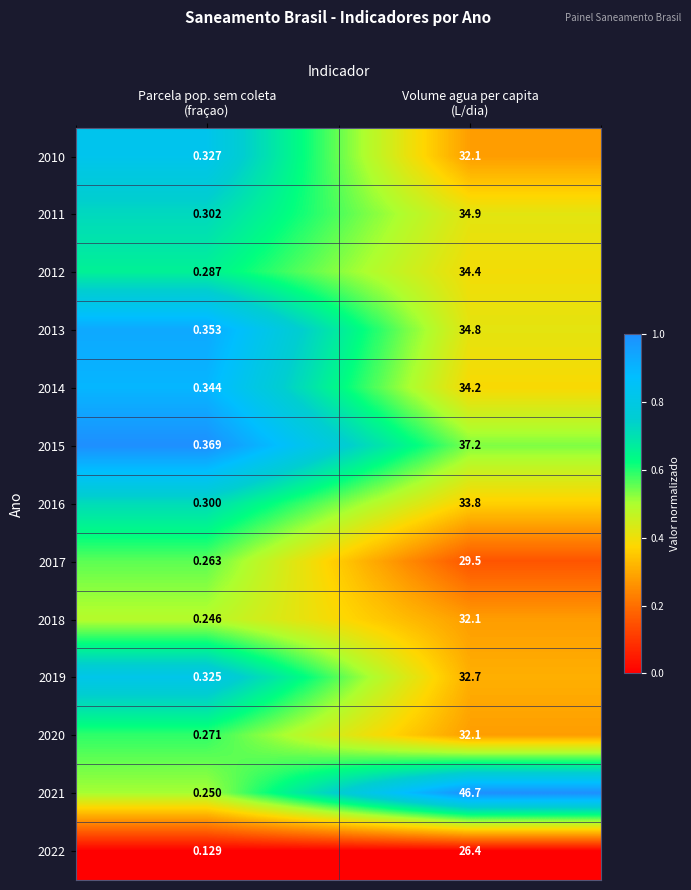

Between Parcela pop. sem coleta
(fraçao) and Volume agua per capita
(L/dia), which series saw the biggest shift?

2021